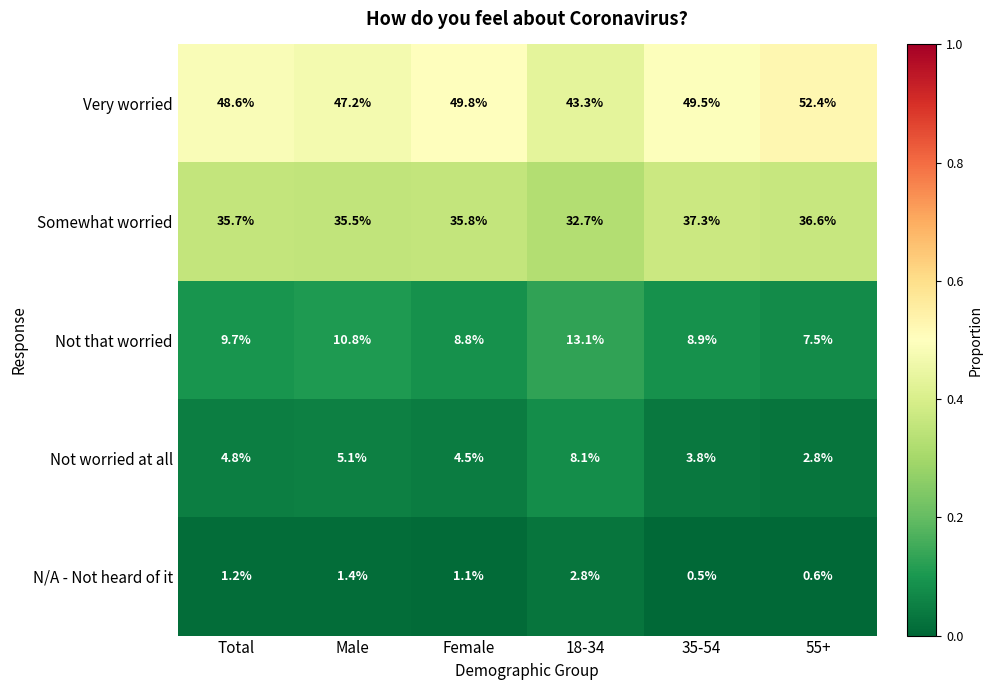

Which series changed the most between 35-54 and 55+?

Very worried